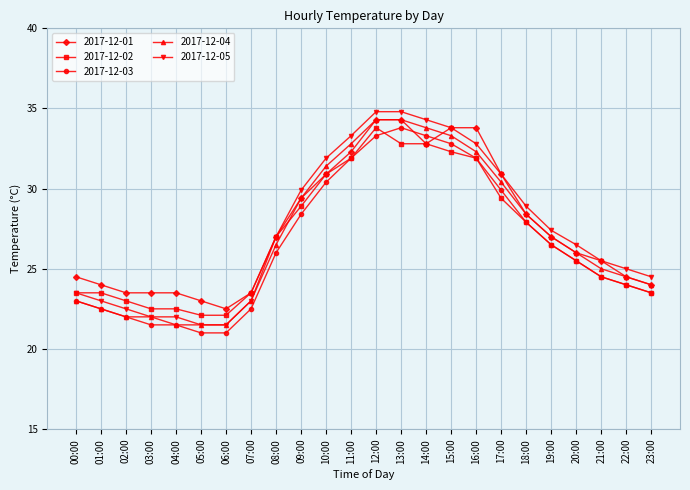

Where is 2017-12-01 nearest to the value 28?

18:00